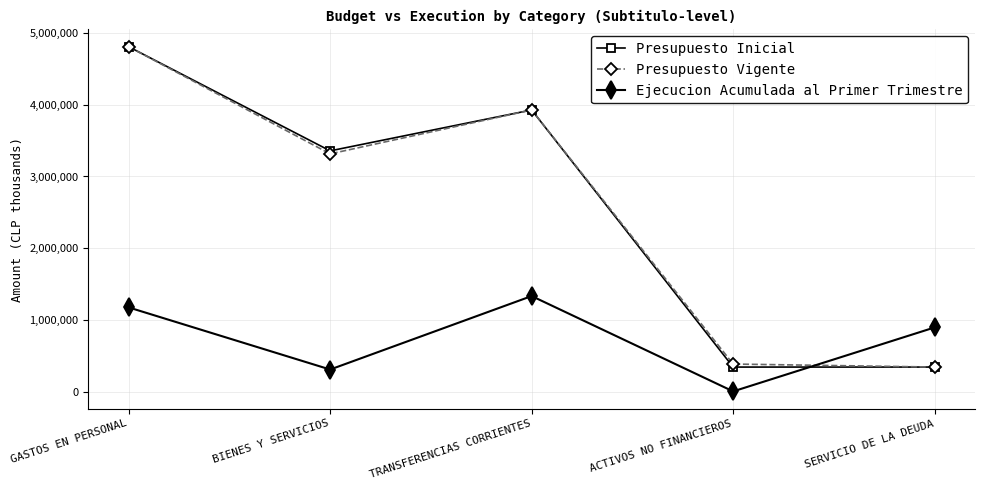

Where is Presupuesto Vigente nearest to the value 2576220?

BIENES Y SERVICIOS